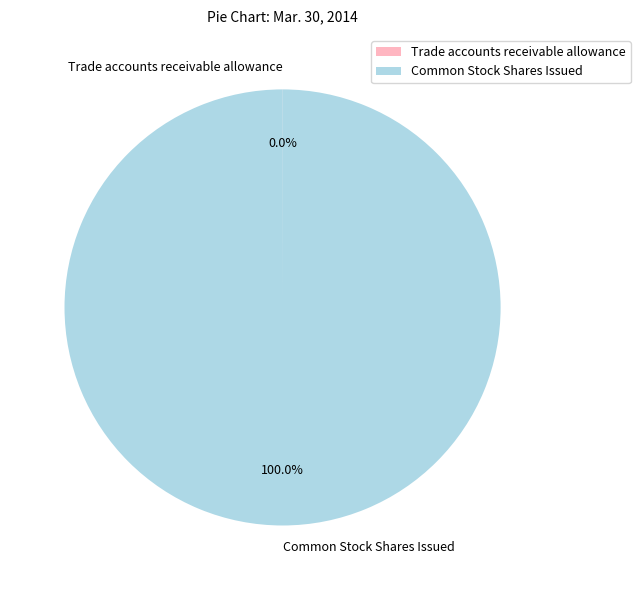

Which slice represents more than half of the pie?

Common Stock Shares Issued